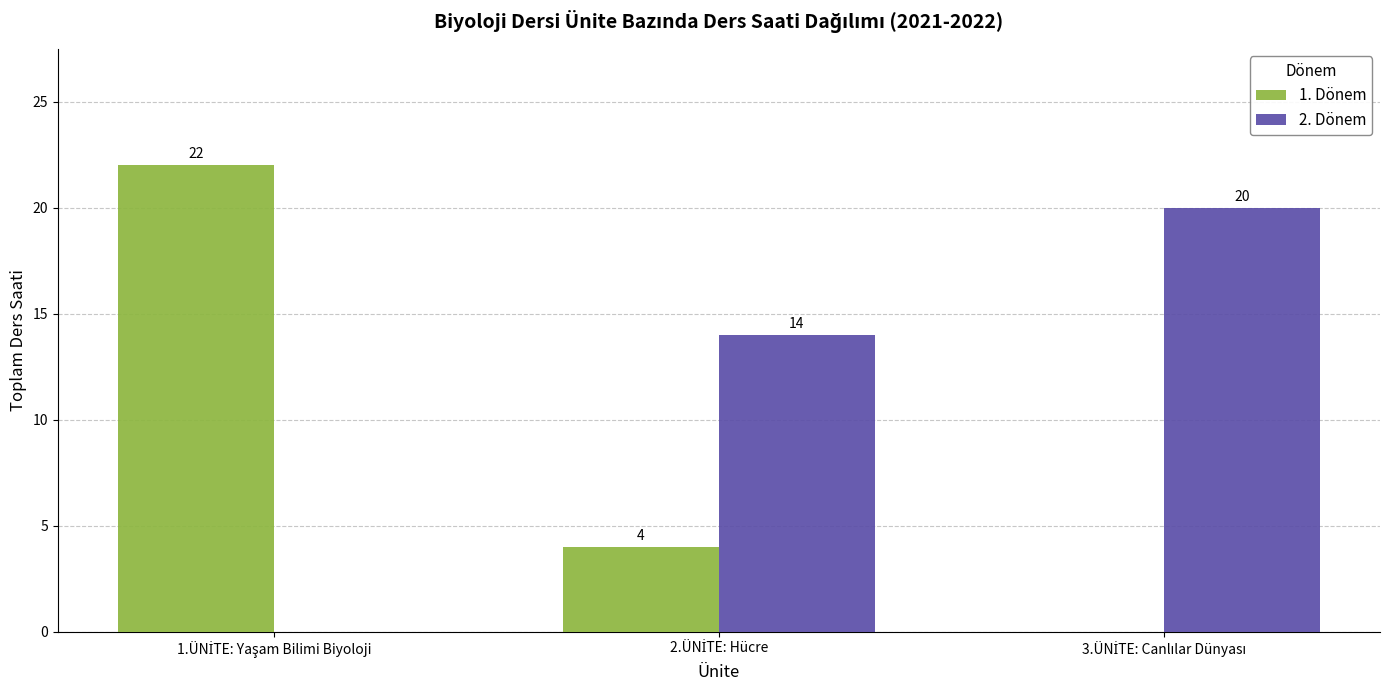

What is the highest value of the 1. Dönem series?

22